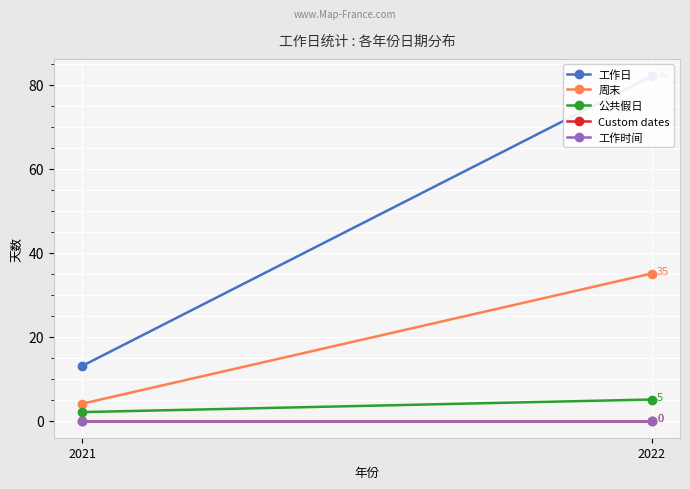

How many data points in 公共假日 are less than 5?

1